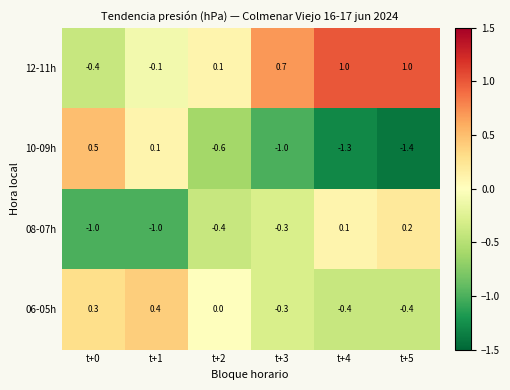

Rank the series at t+5 from lowest to highest value.

10-09h, 06-05h, 08-07h, 12-11h